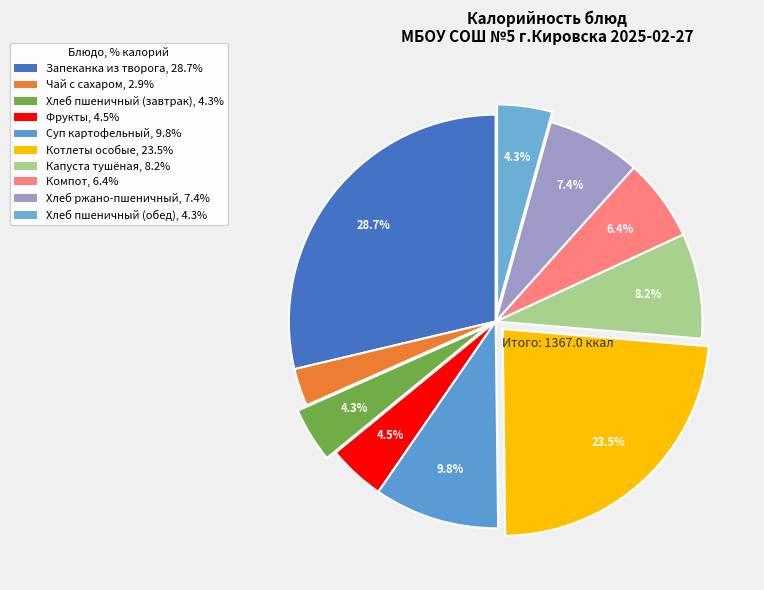

Is Компот the majority of the pie?

No